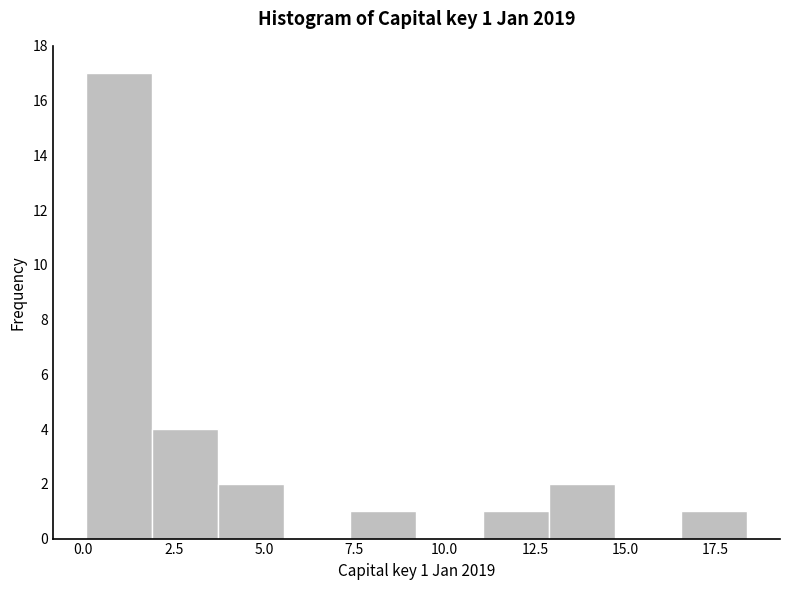

Read against the x-axis, roughly where is the centre of the tallest bar?

1.0